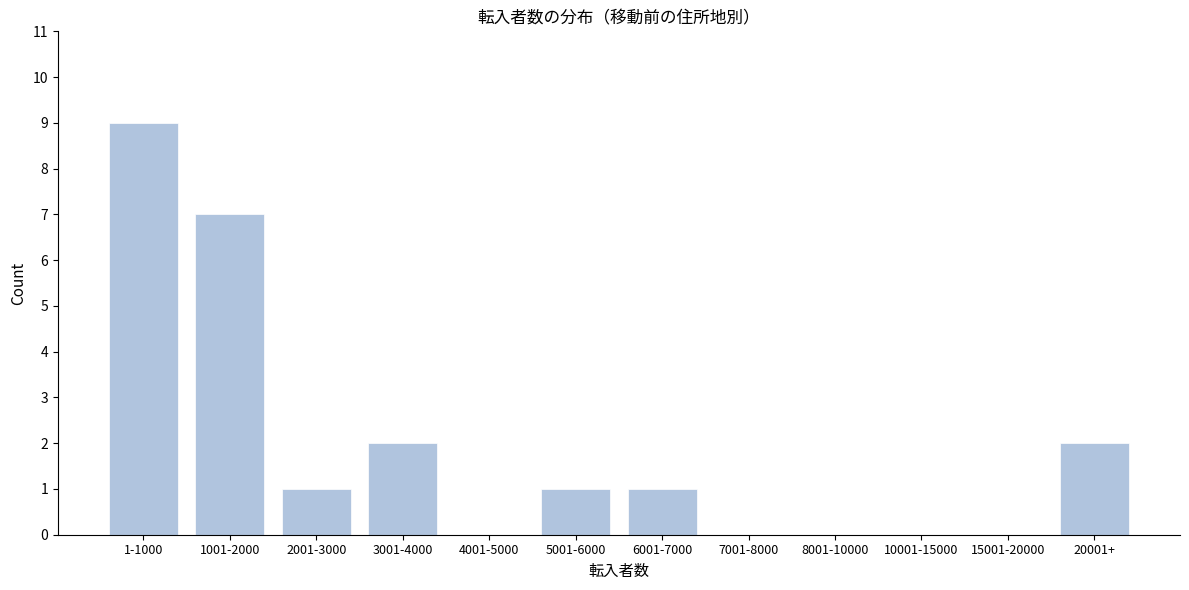

Reading left to right, transcribe all the data shown in this chart.

1-1000=9	1001-2000=7	2001-3000=1	3001-4000=2	4001-5000=0	5001-6000=1	6001-7000=1	7001-8000=0	8001-10000=0	10001-15000=0	15001-20000=0	20001+=2